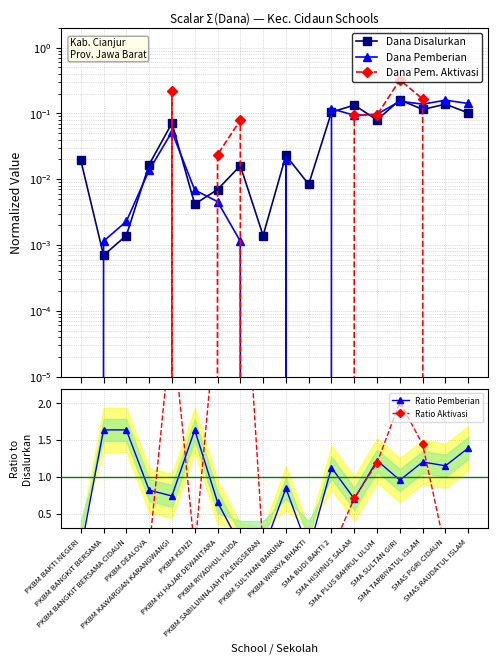

What is the difference between the maximum and second lowest values in the Dana Disalurkan series?

0.2